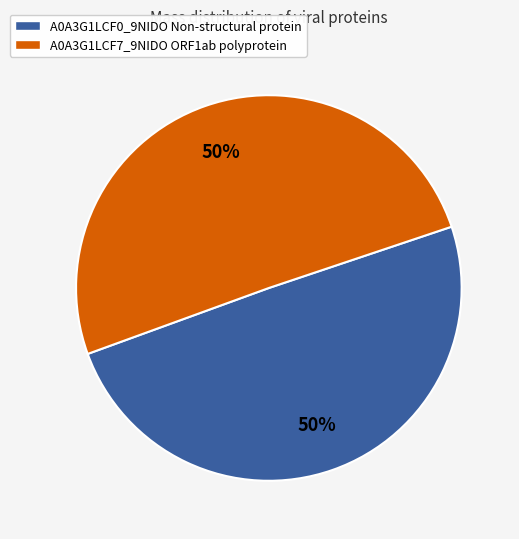

To the nearest percent, what is the combined percentage of A0A3G1LCF7_9NIDO ORF1ab polyprotein and A0A3G1LCF0_9NIDO Non-structural protein?

100%